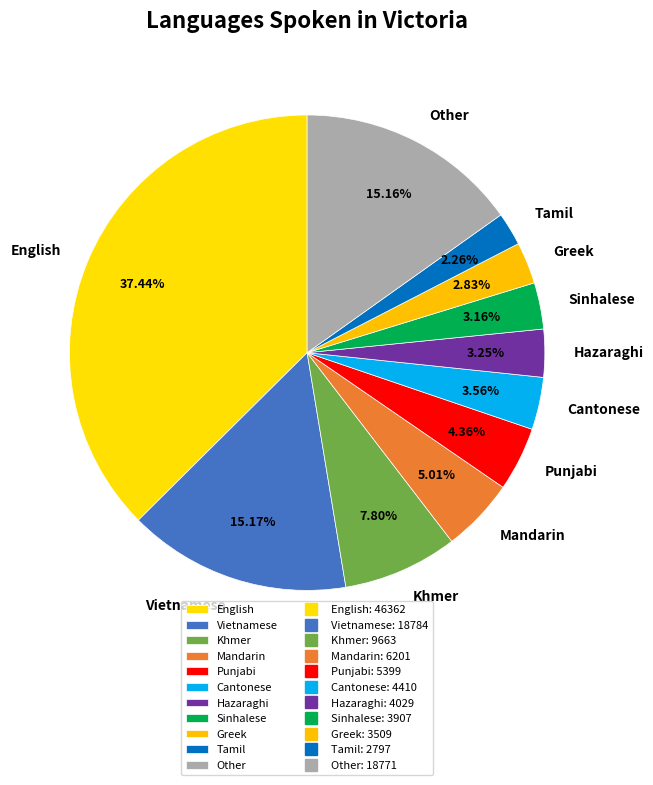

Does any single category account for the majority?

No